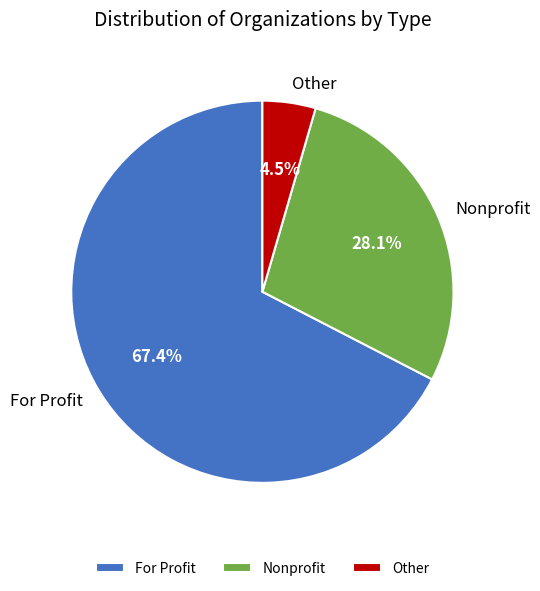

To the nearest percent, what percentage of the pie is For Profit?

67%